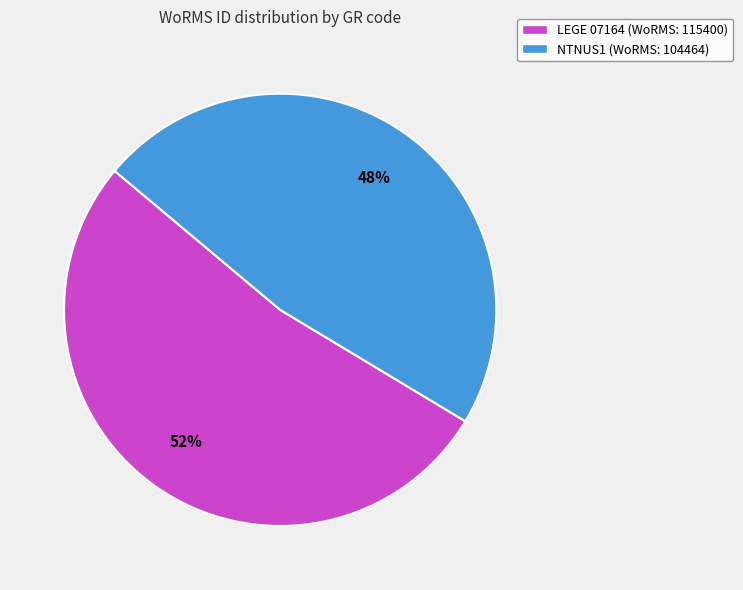

What is the smallest slice in the pie chart?

NTNUS1